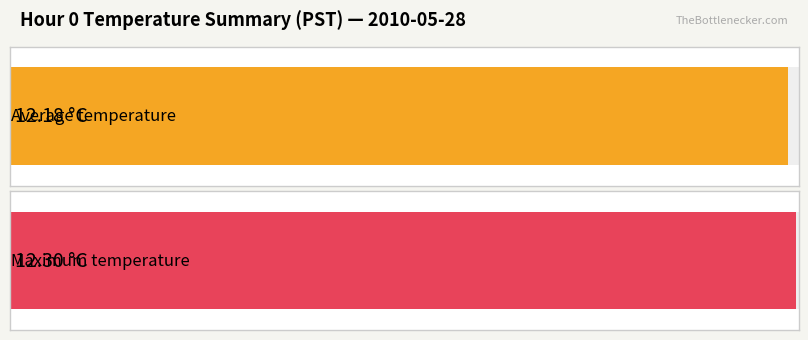

What is the total value across all series at 0?

24.5